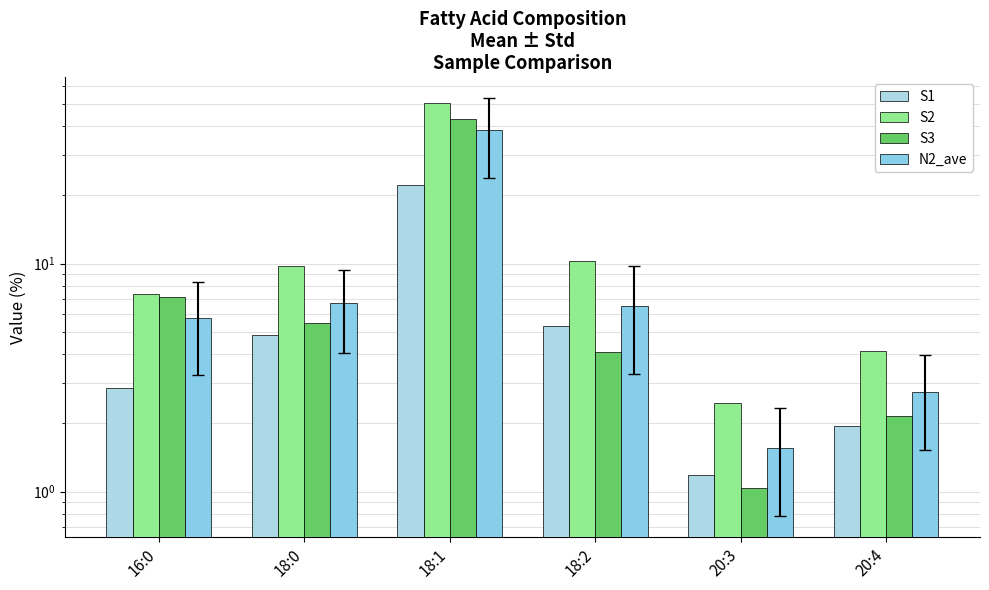

True or false: S1 has a value of 1.2 at 20:3.

True